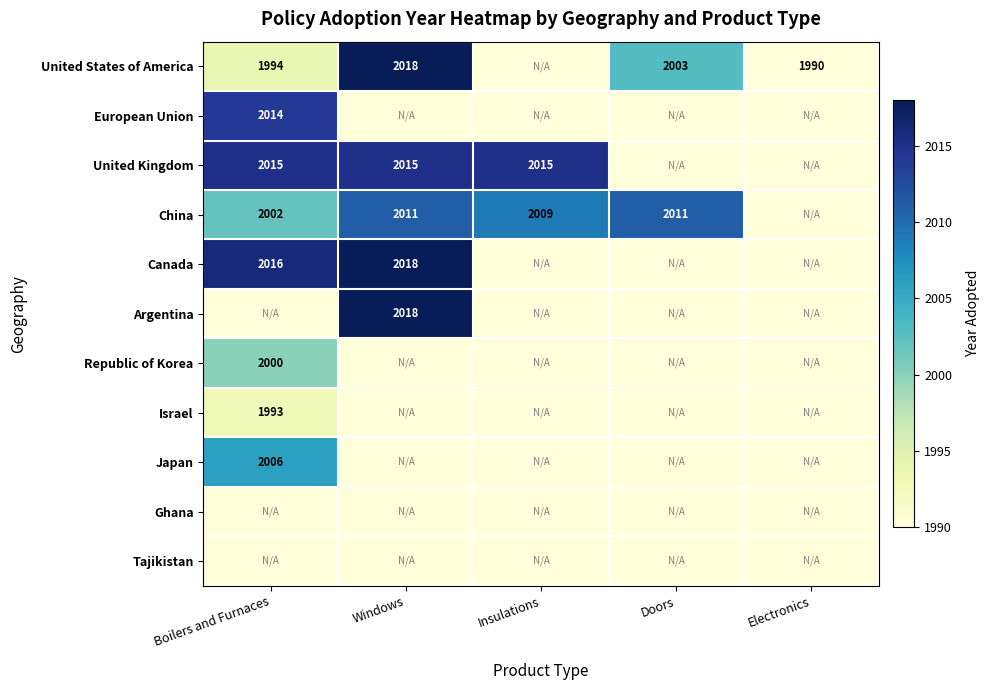

True or false: European Union has a value of 2014 at Boilers and Furnaces.

True